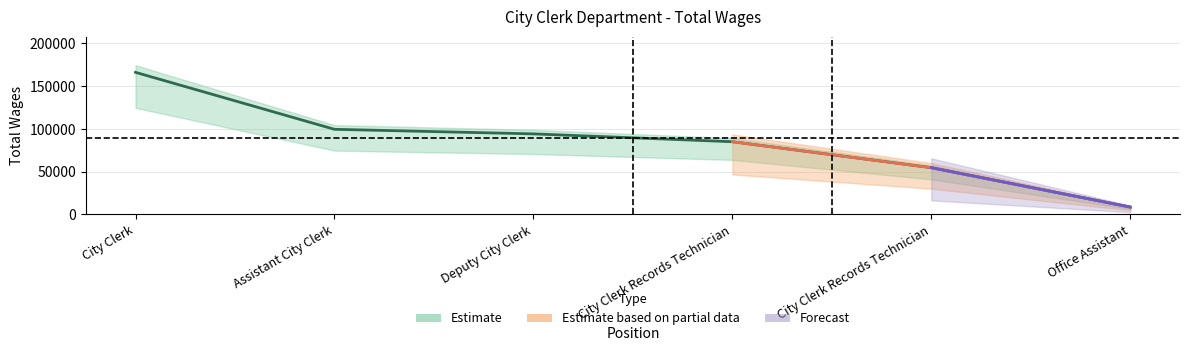

What is the label of the 6th point from the left?

Office Assistant